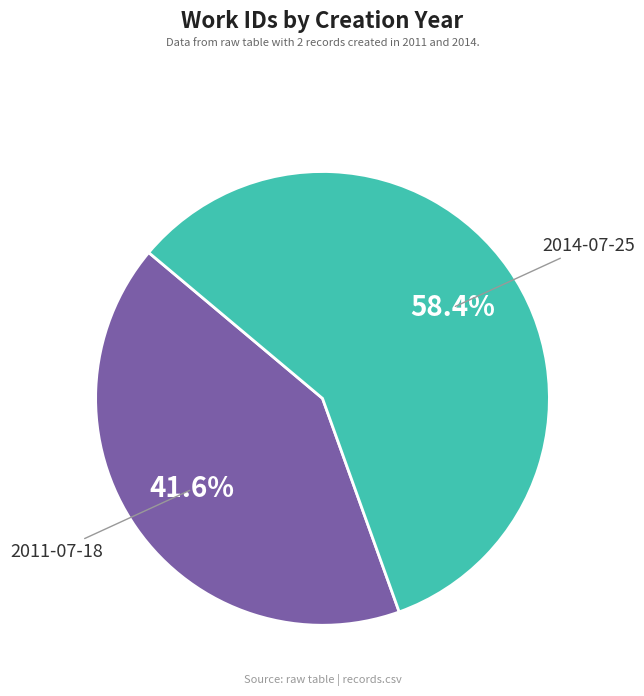

How many segments does this pie chart have?

2